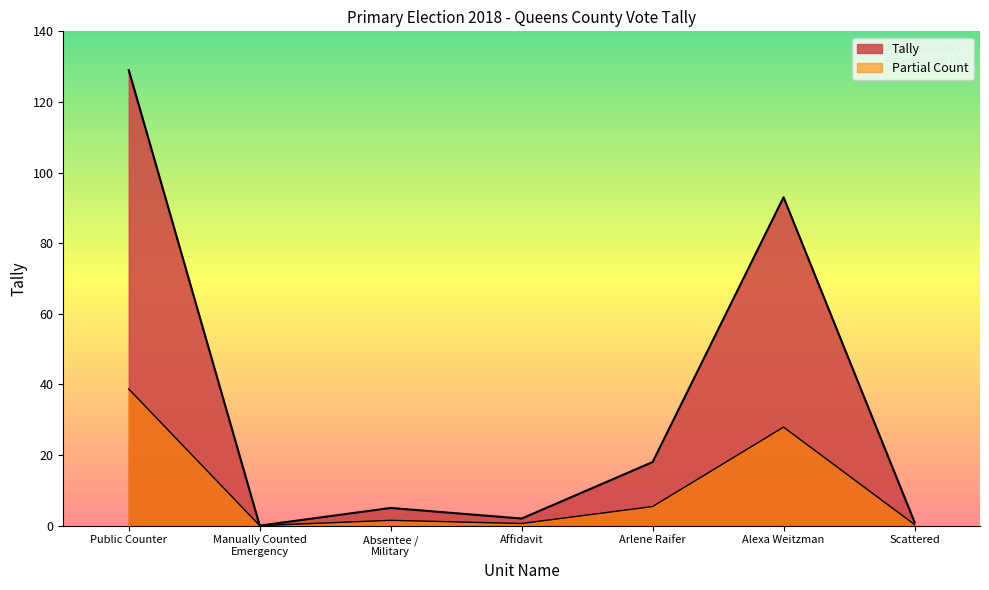

The Affidavit series shows 2 at Scattered. True or false?

False